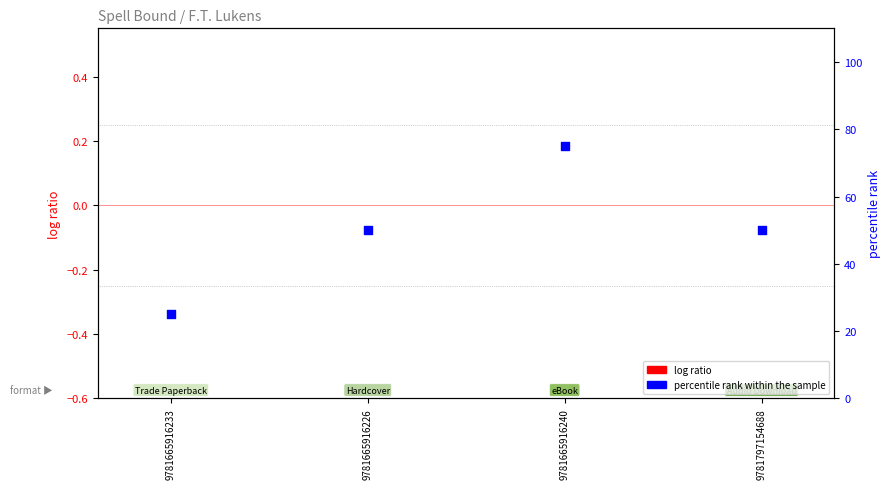

At how many categories does at least one series exceed 39?

3